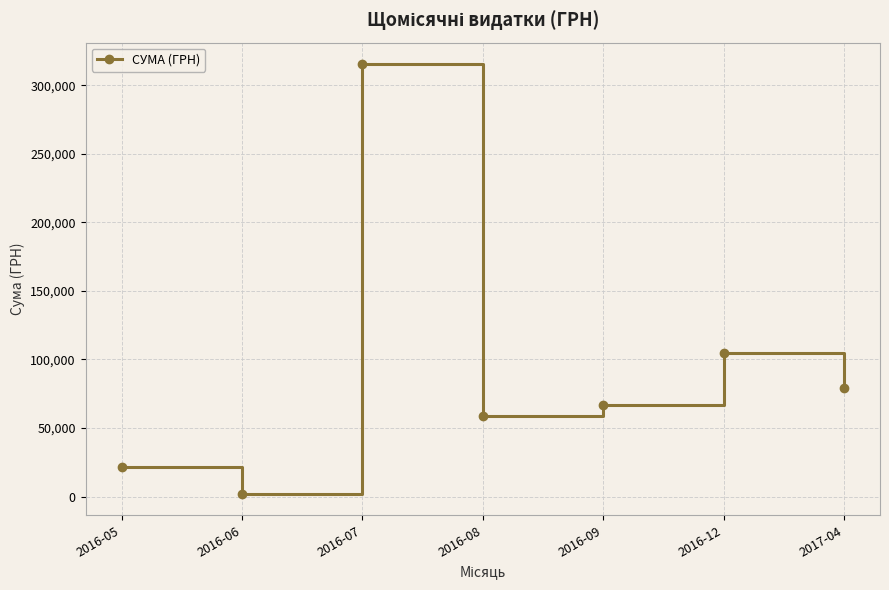

Where is the first local maximum?

2016-07